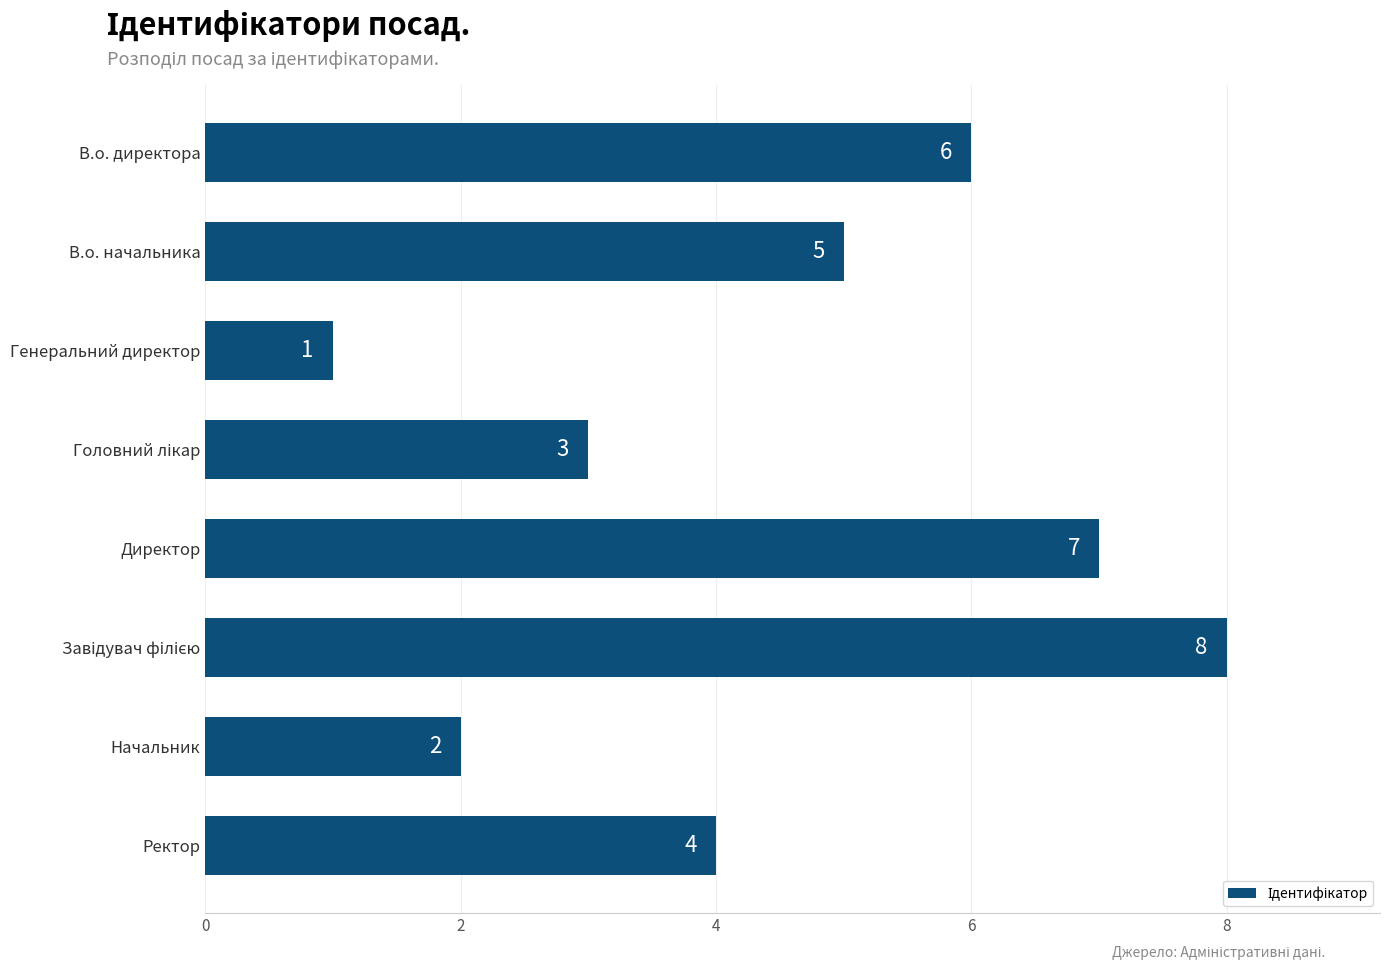

What is the difference between the maximum and minimum values?

7